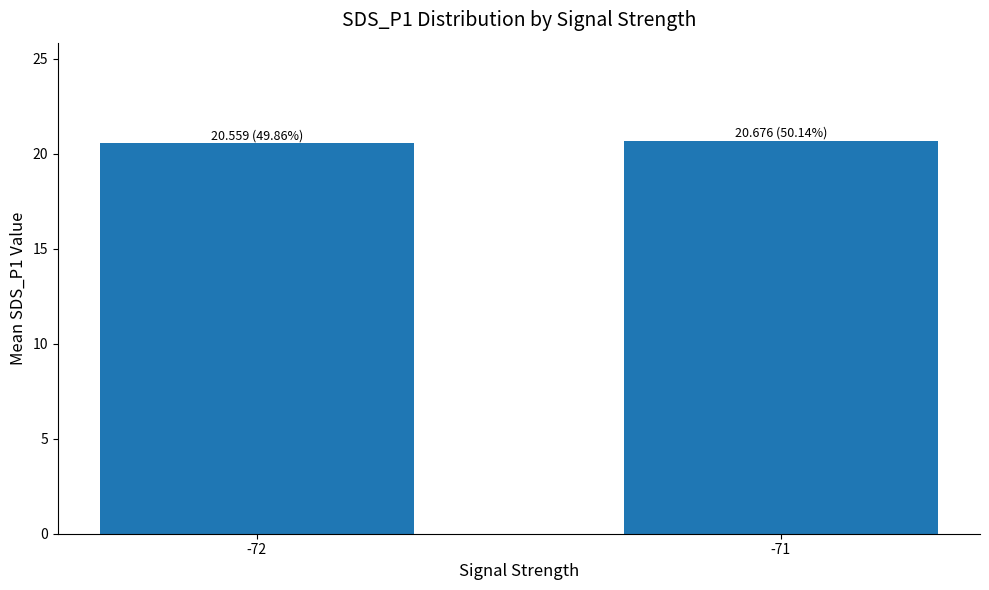

The value at -72 is 8.3. True or false?

False